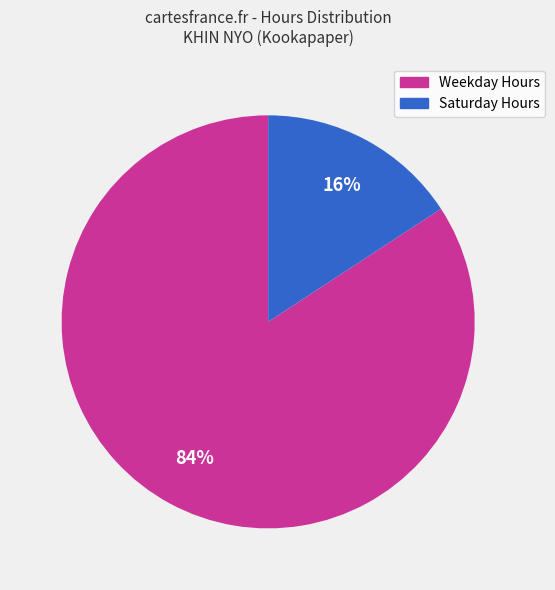

Is there any slice that represents more than half of the pie?

Yes